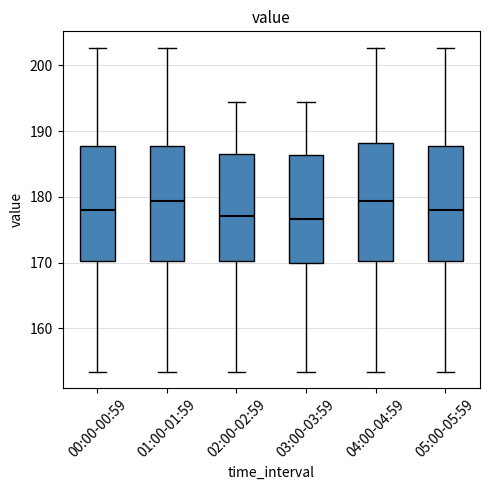

Where is the lower edge of the box for 05:00-05:59 on the y-axis? The values are not printed on the chart, so give them approximately, as read against the axis.

170